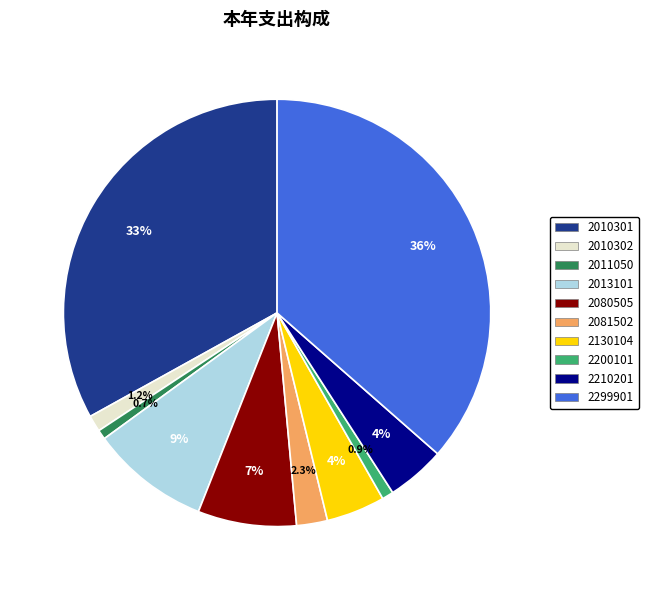

To the nearest percent, what percentage of the pie is 2010301?

33%